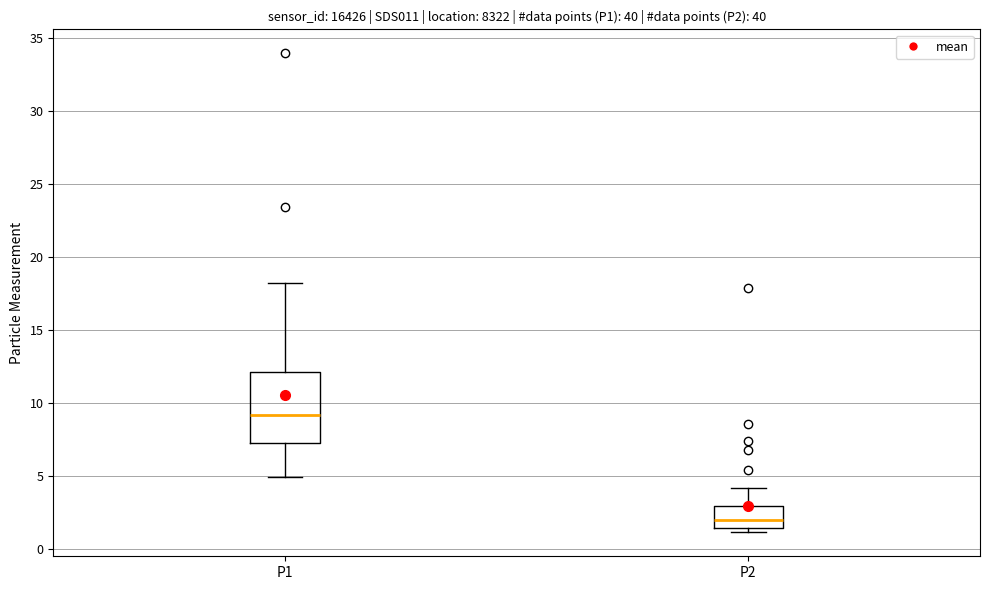

Where is the lower edge of the box for P2 on the y-axis? The values are not printed on the chart, so give them approximately, as read against the axis.

1.5